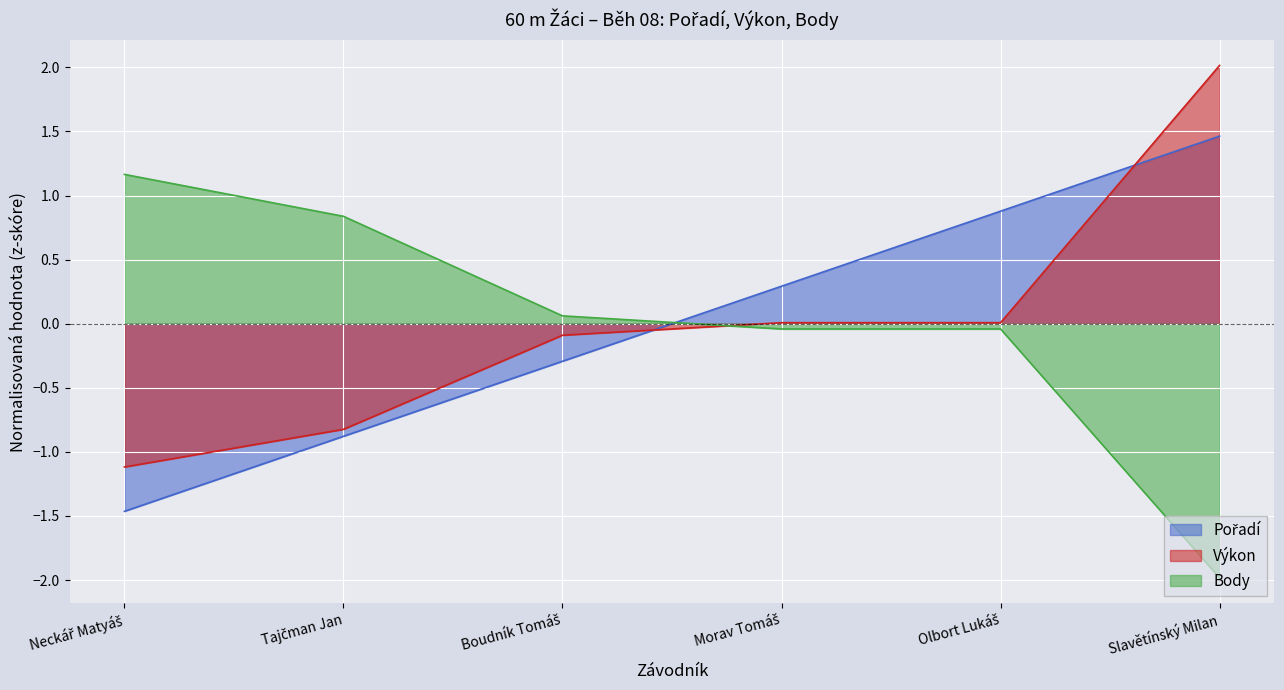

Between Morav Tomáš and Neckář Matyáš, which is larger?

Morav Tomáš